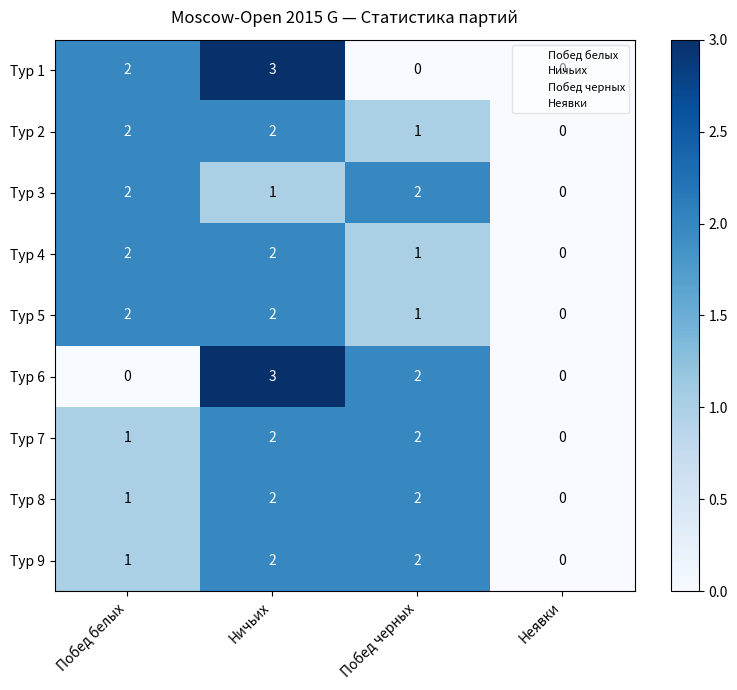

At which category is the sum across all series the highest?

Ничьих